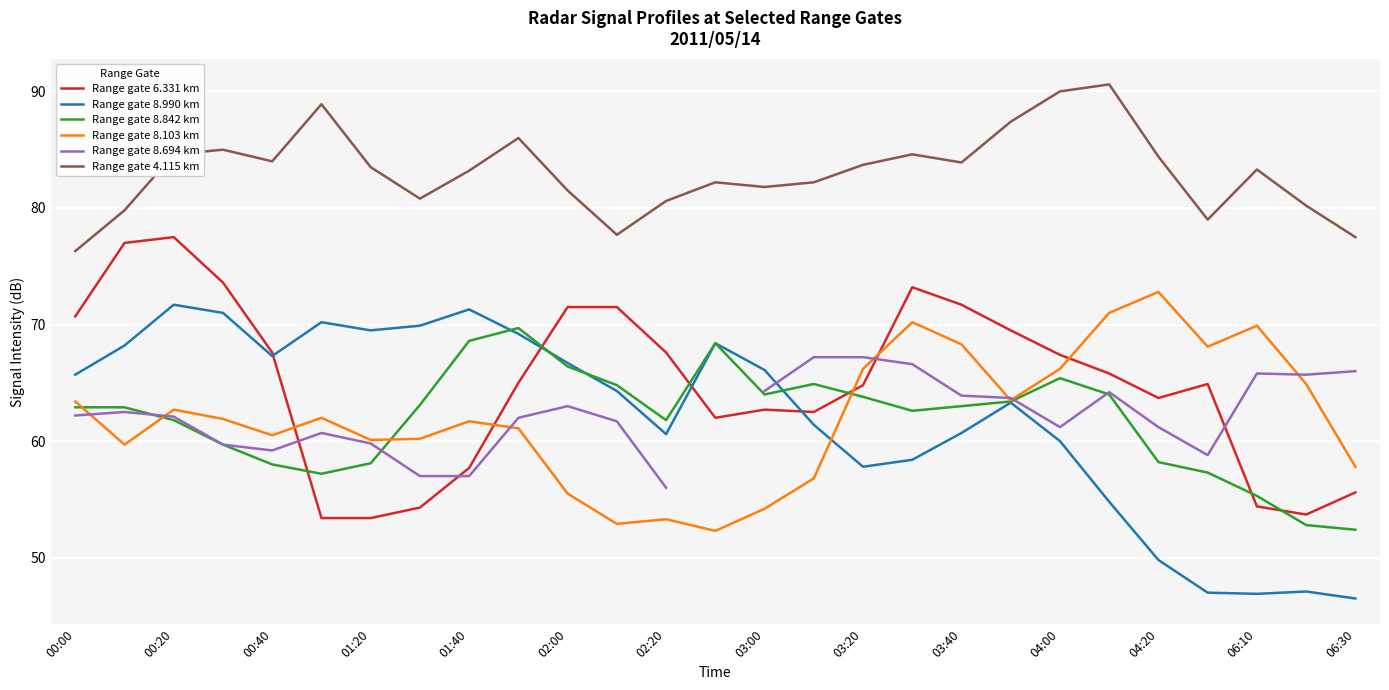

What is the lowest value of the Range gate 8.103 km series?

52.3